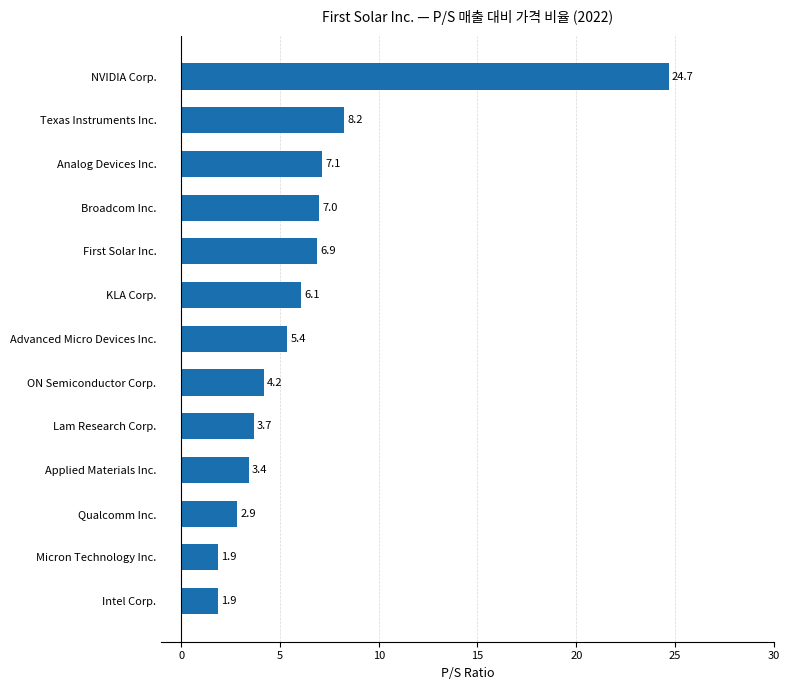

What is the average value?

6.4